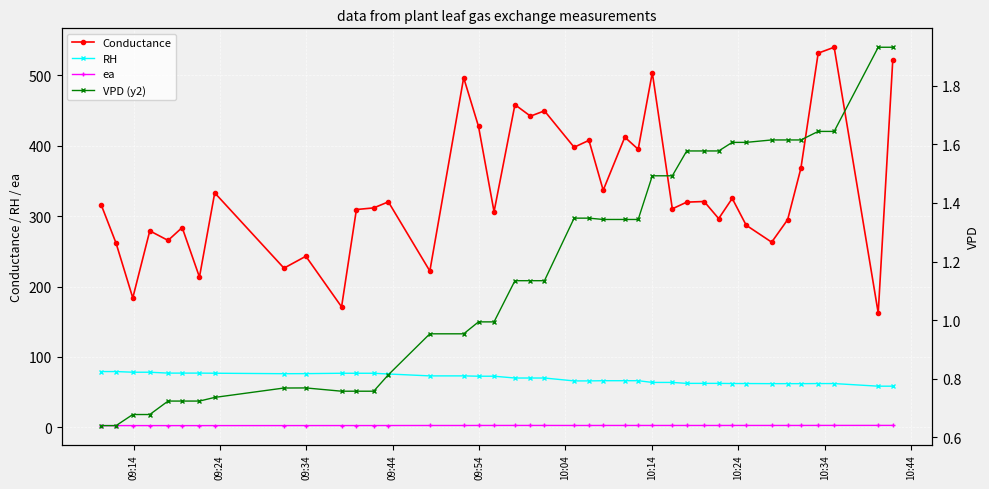

What is the smallest value displayed?

0.6